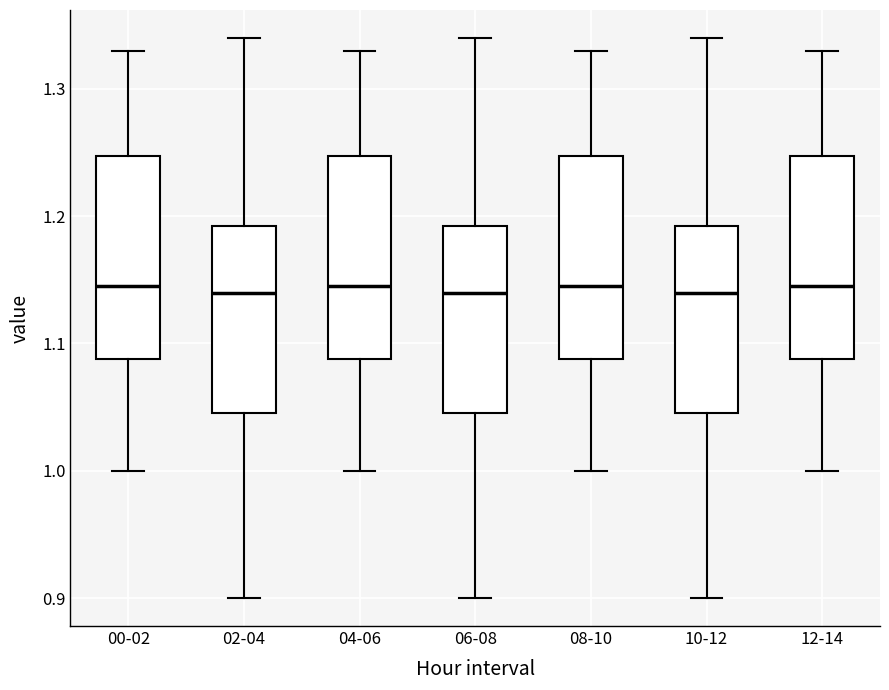

Where does the median line of the box for 00-02 sit on the y-axis? The values are not printed on the chart, so give them approximately, as read against the axis.

1.15